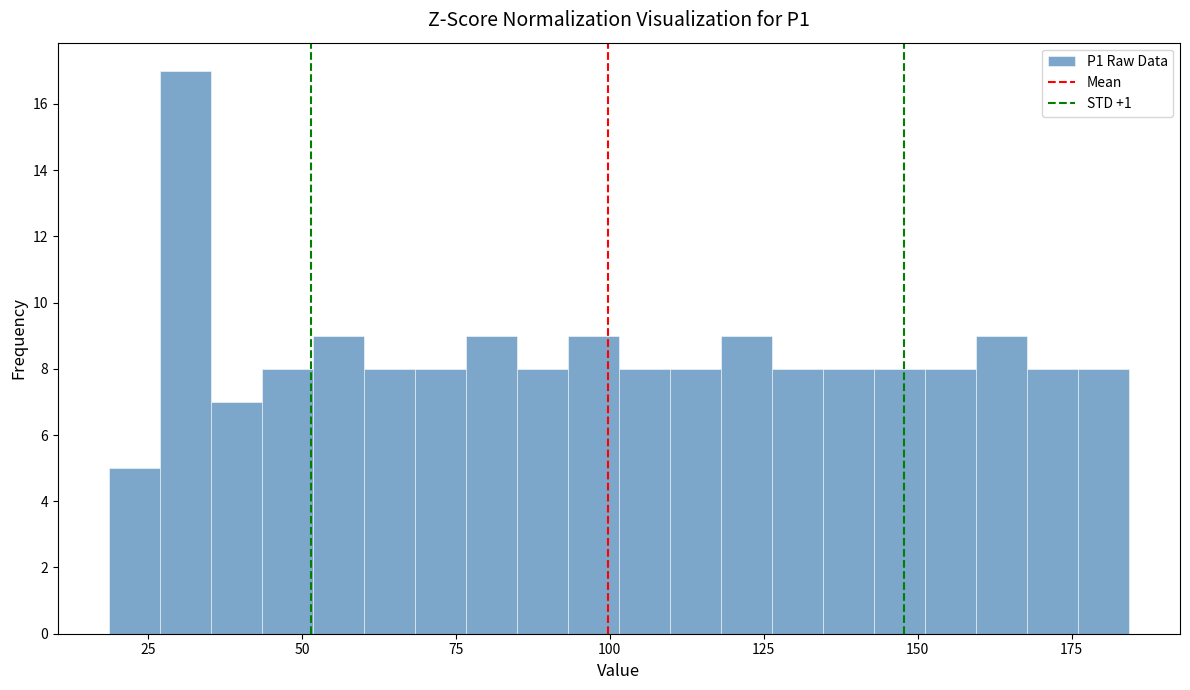

Read against the x-axis, roughly where is the centre of the tallest bar?

30